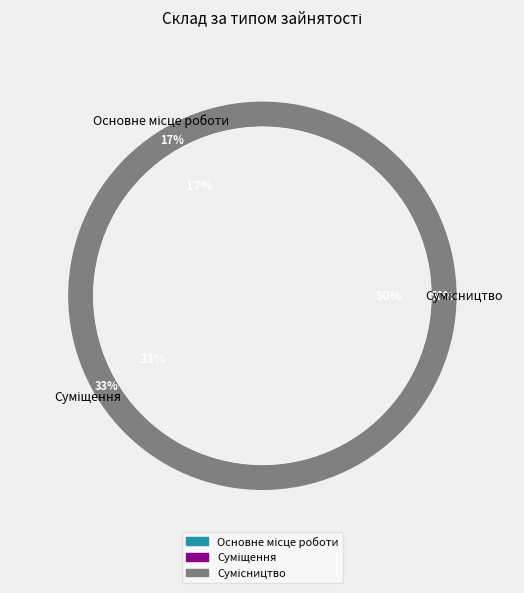

Which category has the smallest portion of the pie?

Основне місце роботи